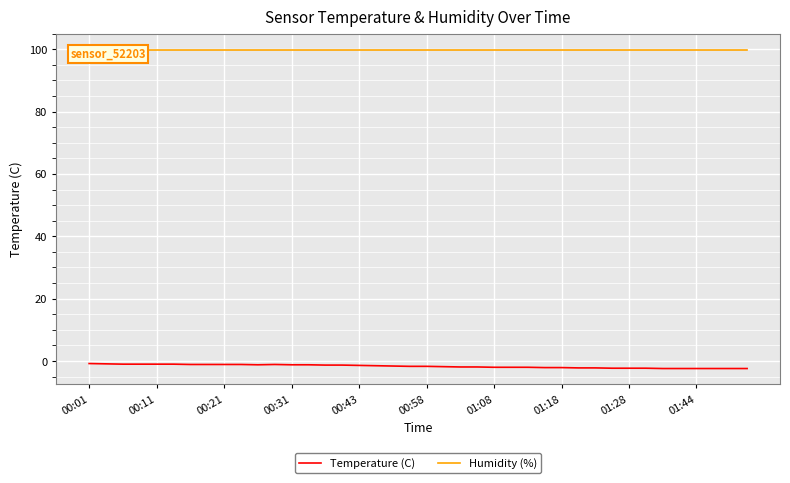

What is the lowest value of the Temperature (C) series?

-2.4